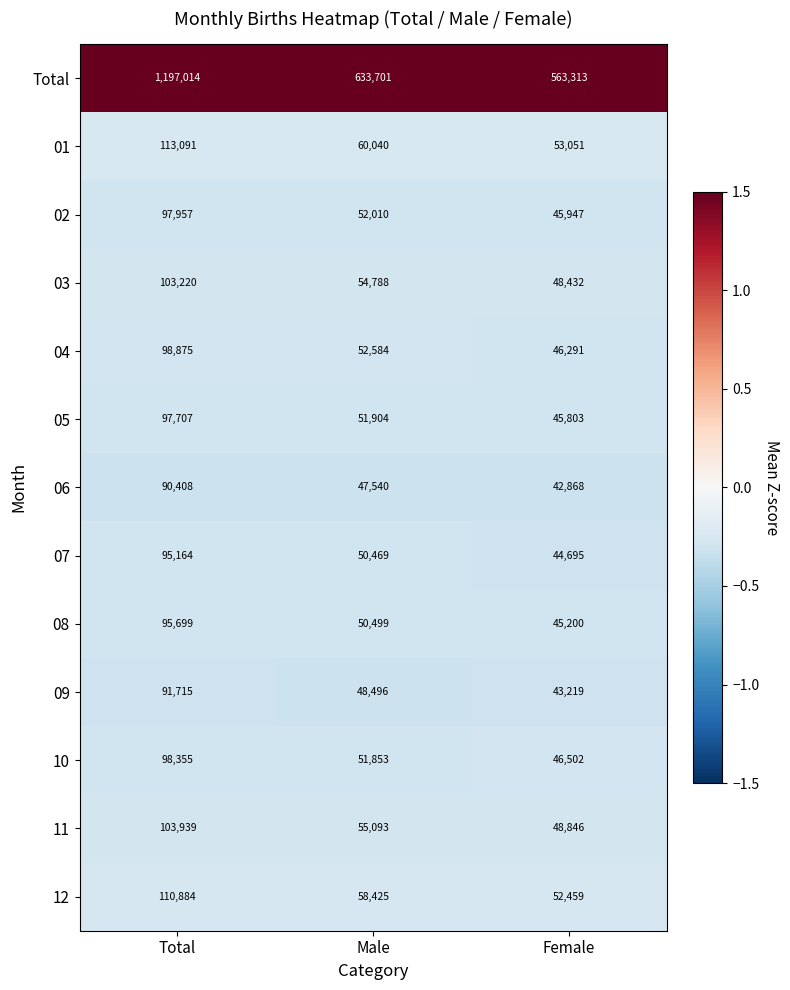

Which series has the largest total across all categories?

Total